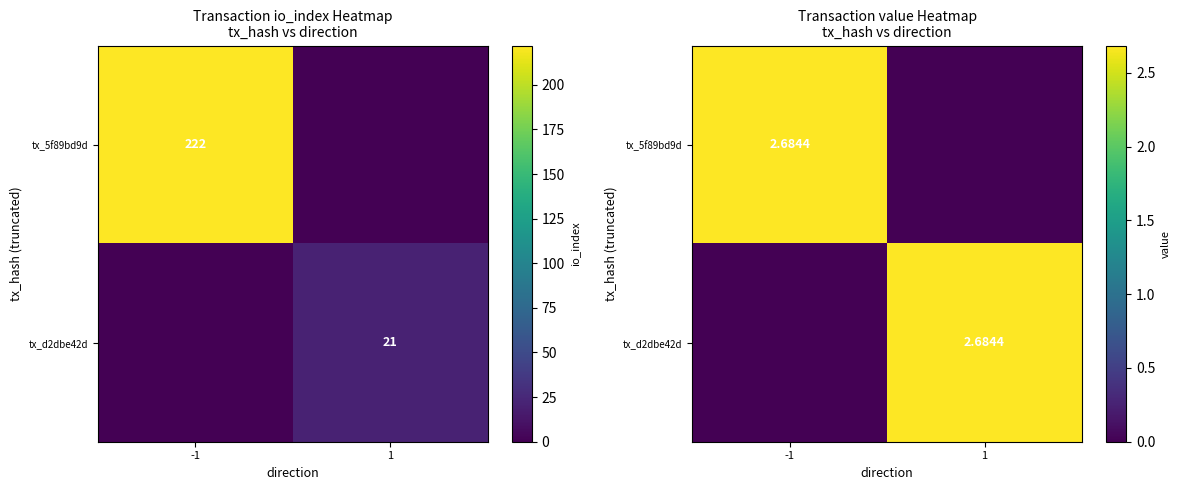

Rank the series by their maximum value, from highest to lowest.

tx_5f89bd9d, tx_d2dbe42d